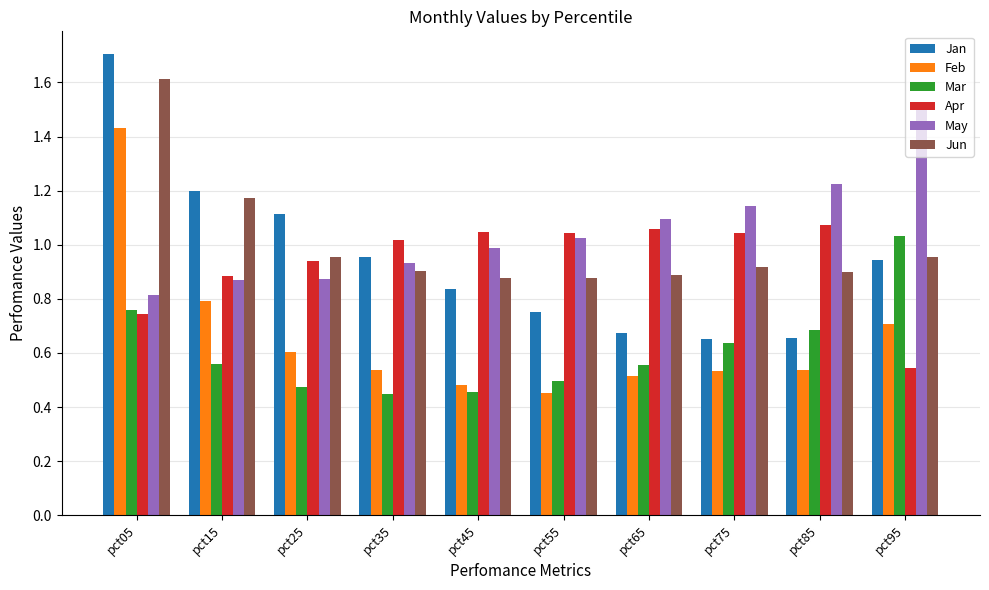

The value of May at pct55 is 0.5. True or false?

False